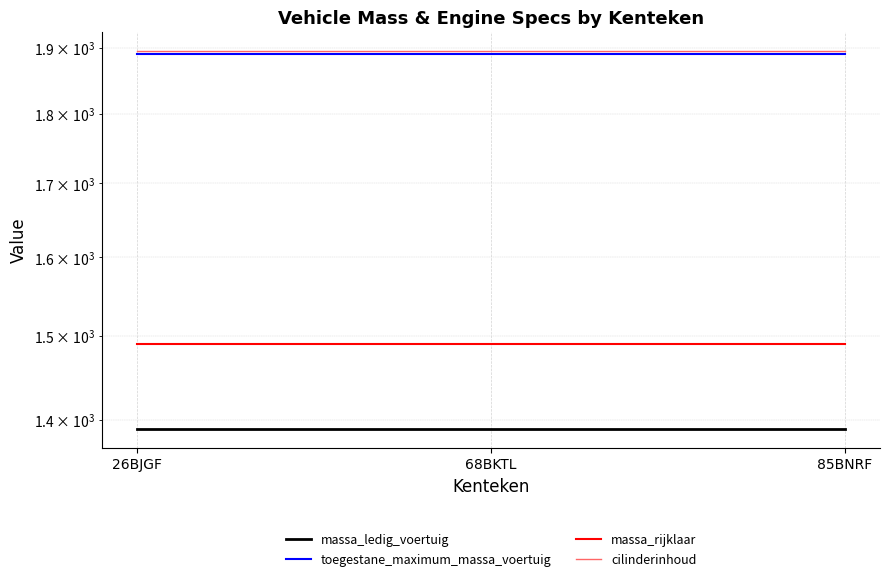

List the series in order of their peak value, lowest first.

massa_ledig_voertuig, massa_rijklaar, toegestane_maximum_massa_voertuig, cilinderinhoud